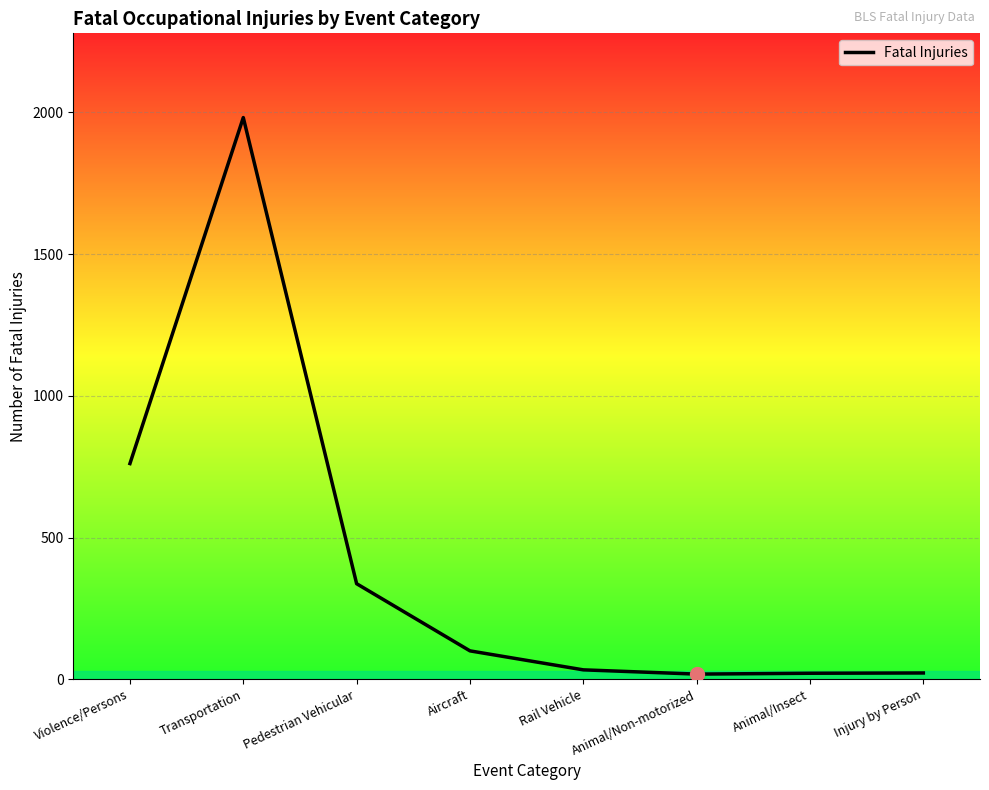

At which category does the chart reach its peak across all series?

Transportation